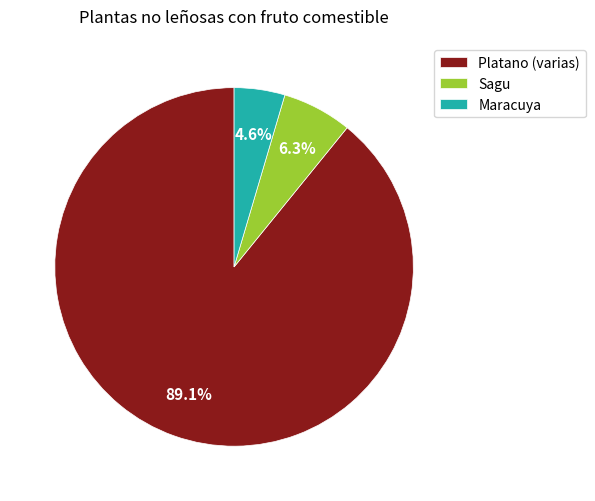

Count the number of slices in the pie.

3